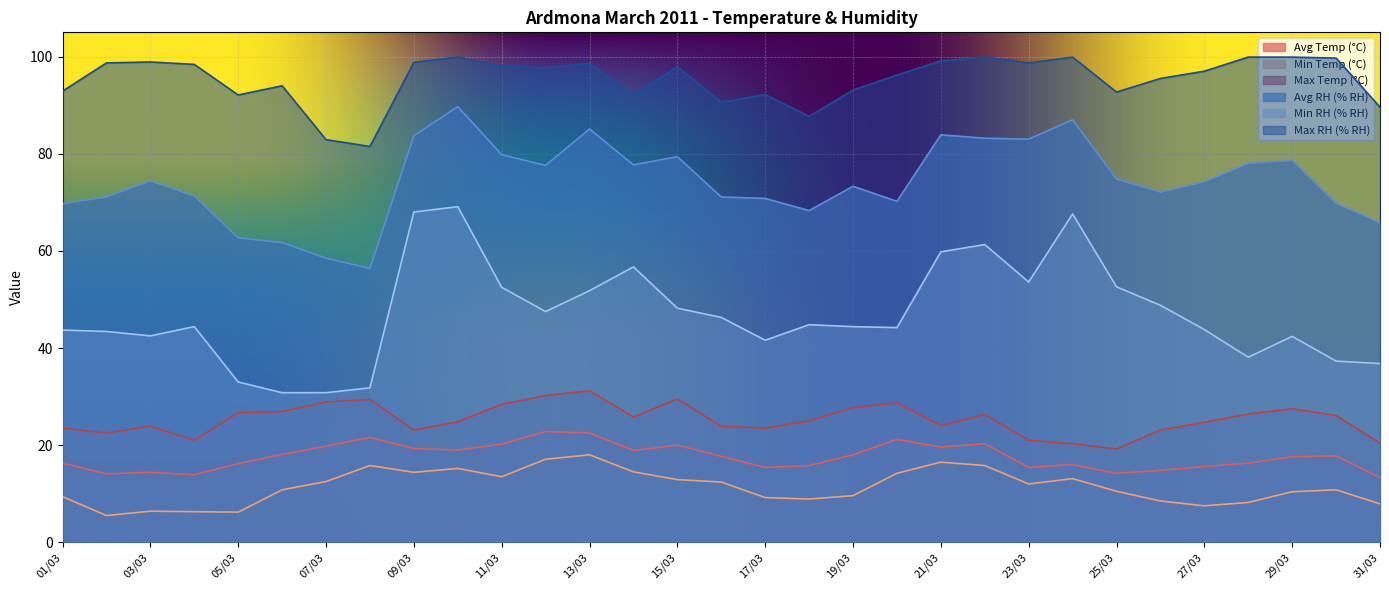

What is the difference between the maximum and minimum values in the Min RH (% RH) series?

38.3